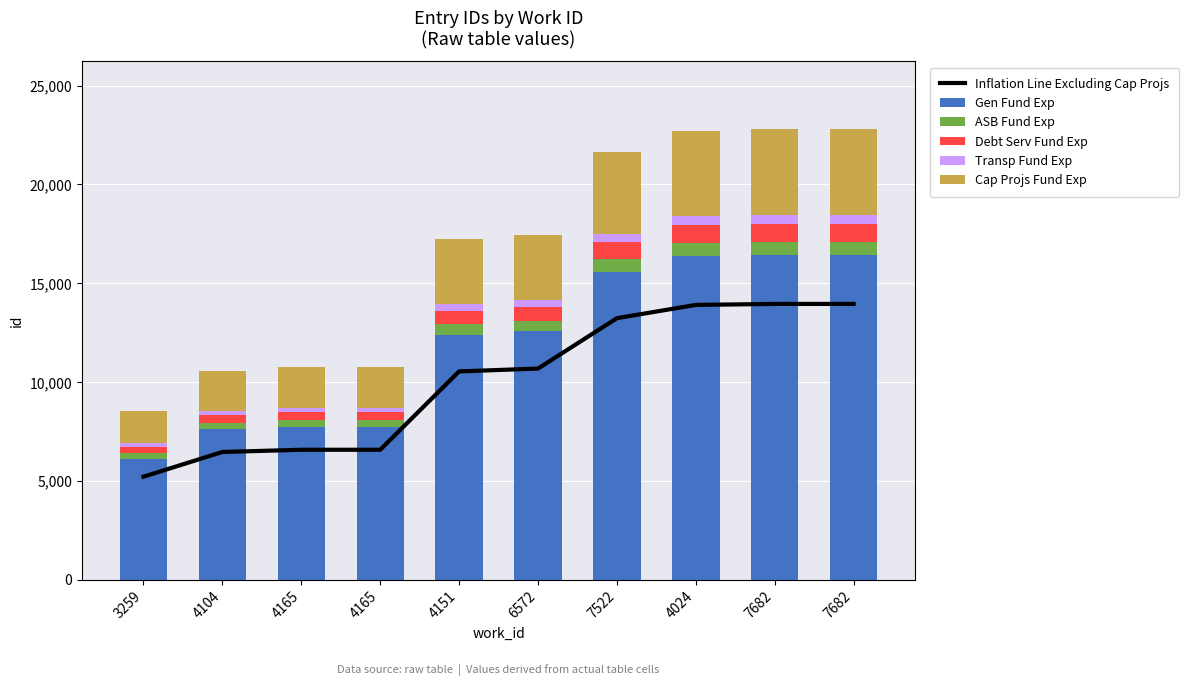

How many data points in Transp Fund Exp are less than 349?

5